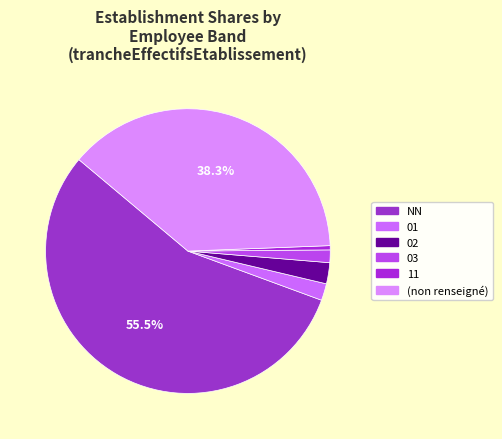

Which slice is the largest?

NN